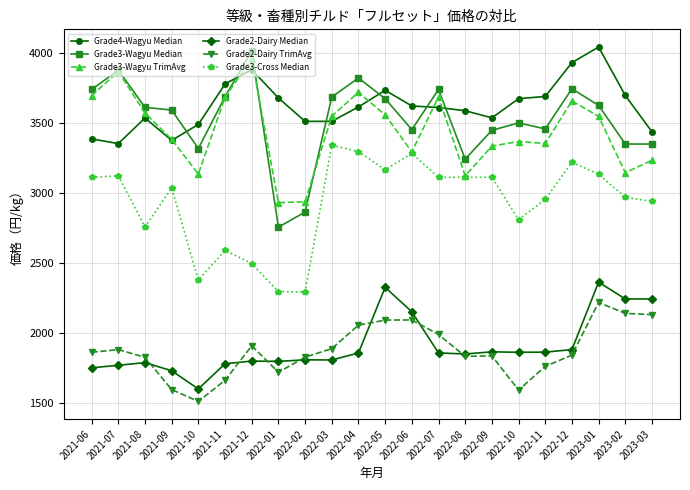

Is the value of Grade2-Dairy TrimAvg at 2021-08 greater than the value of Grade2-Dairy Median at 2022-06?

No